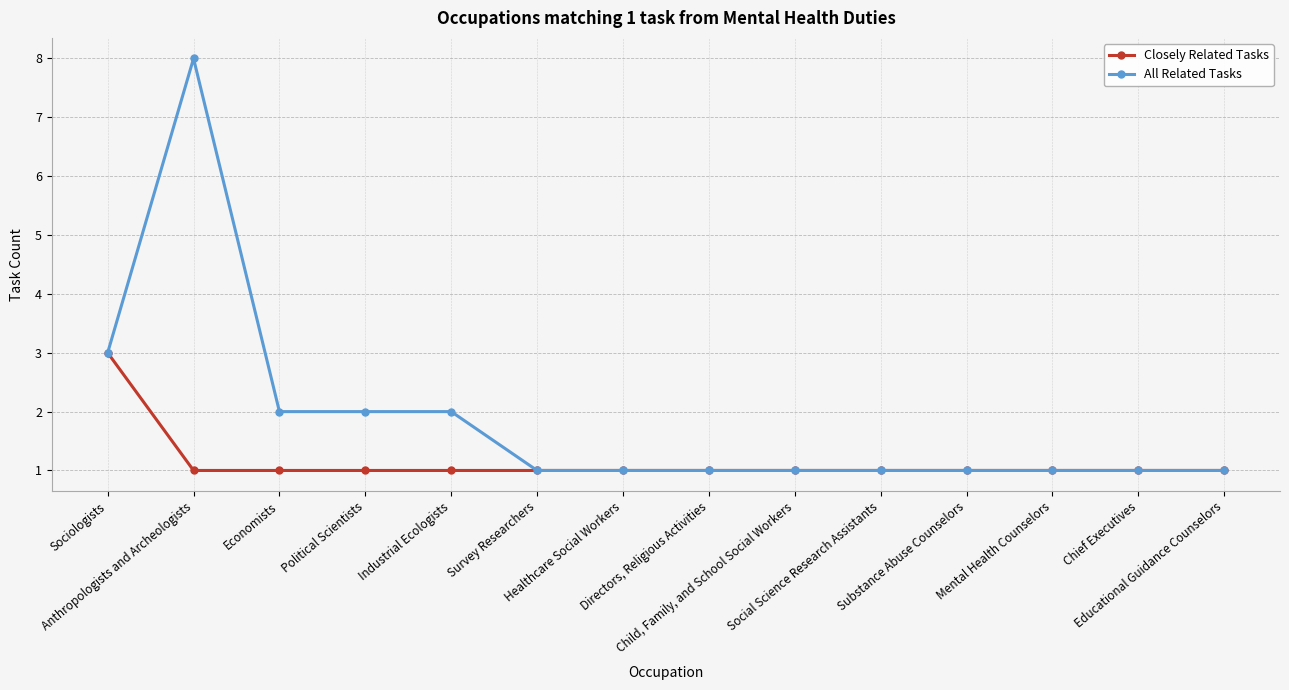

What is the average value of the Closely Related Tasks series?

1